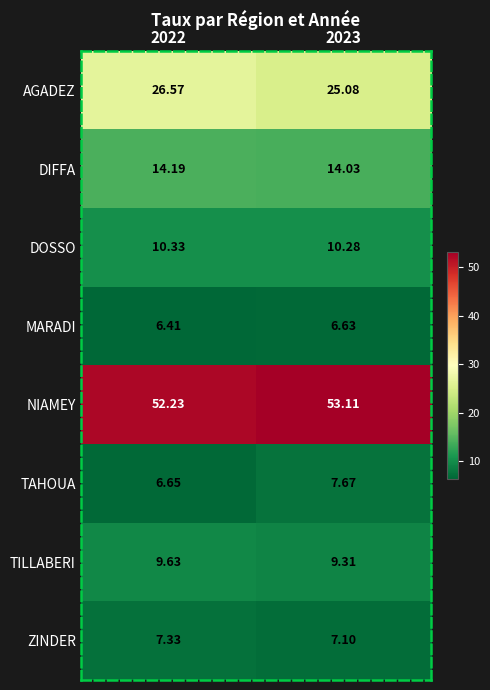

Between 2022 and 2023, which series saw the biggest shift?

AGADEZ